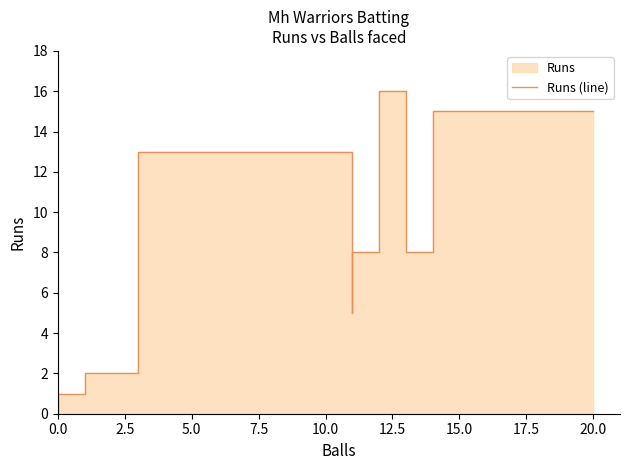

How many interior local valleys (lower than both neighbors) does the data have?

2